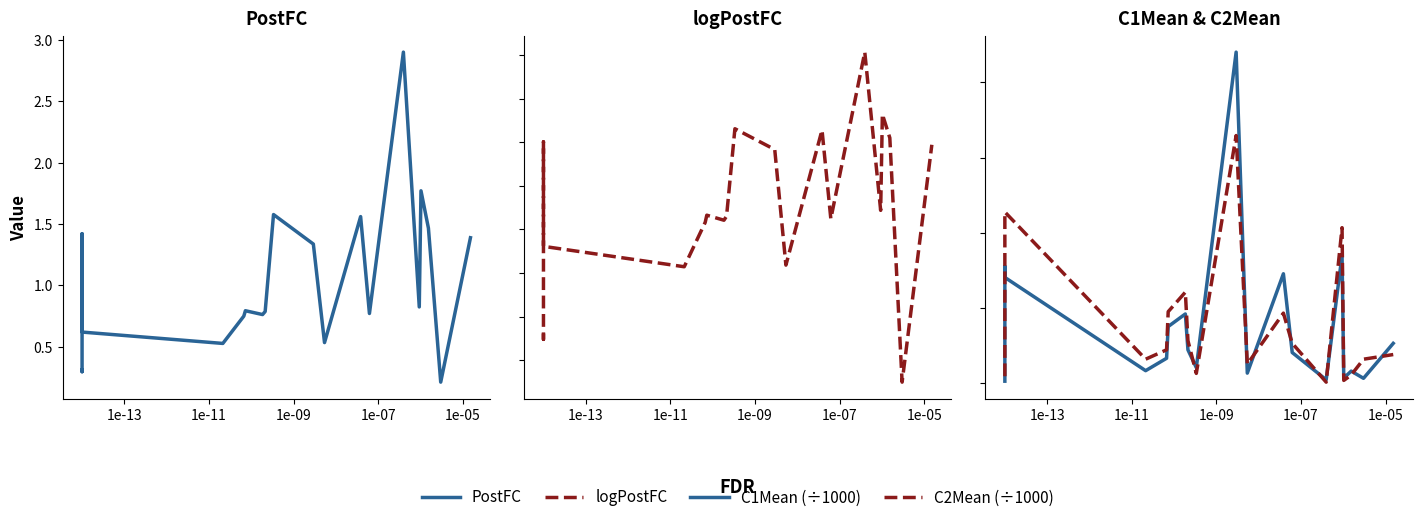

What is the sum of all C1Mean (÷1000) values?

29.9